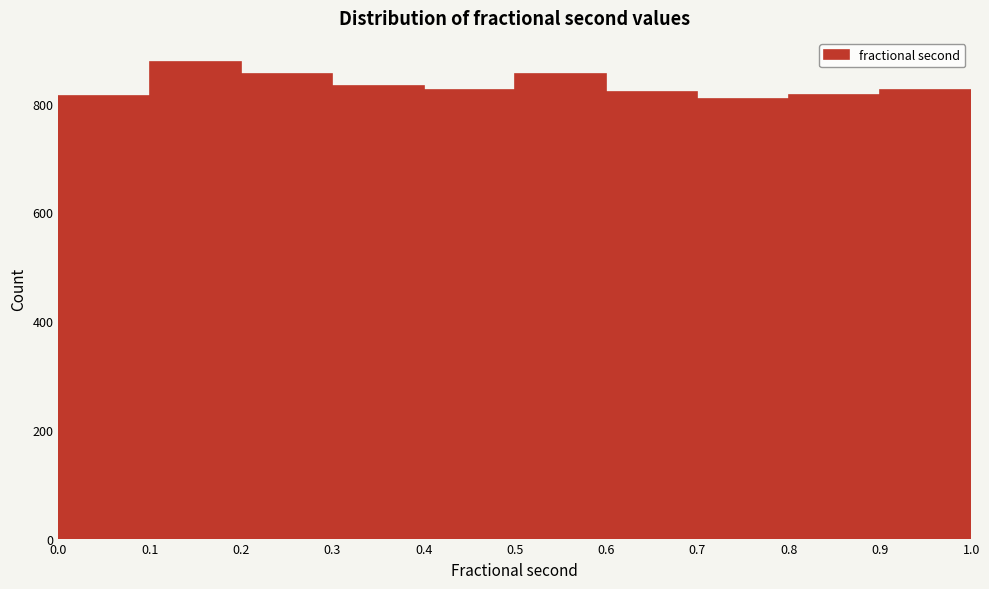

Reading left to right, list every bar in this chart as the range it spans on the x-axis followed by its height. The values are not printed on the chart, so give them approximately, as read against the axis.

0.0 to 0.1: 820
0.1 to 0.2: 880
0.2 to 0.3: 860
0.3 to 0.4: 840
0.4 to 0.5: 820
0.5 to 0.6: 860
0.6 to 0.7: 820
0.7 to 0.8: 800
0.8 to 0.9: 820
0.9 to 1.0: 820